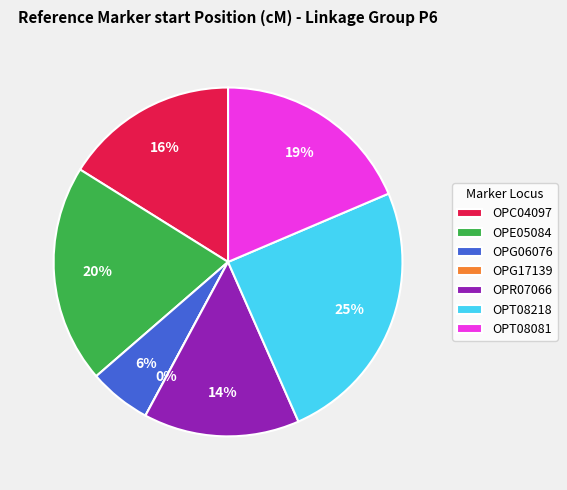

Which has a higher value, OPT08081 or OPG06076?

OPT08081